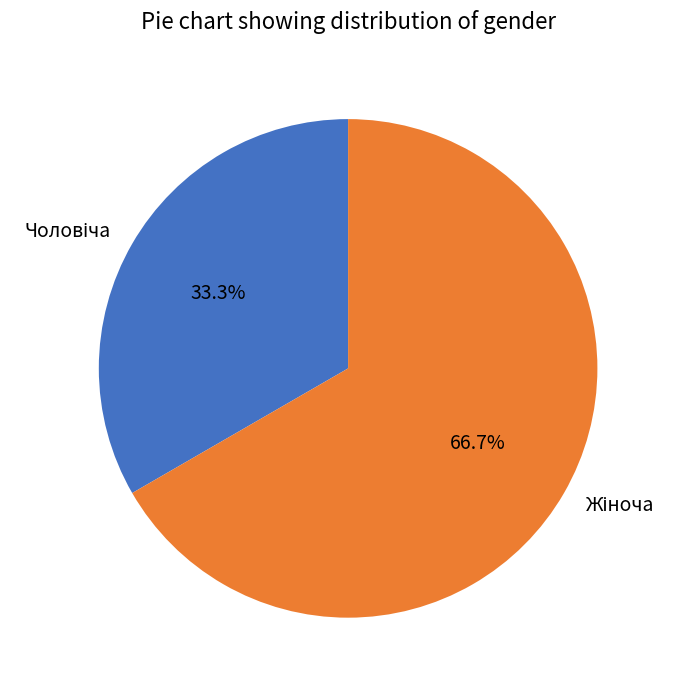

Does any single category account for the majority?

Yes